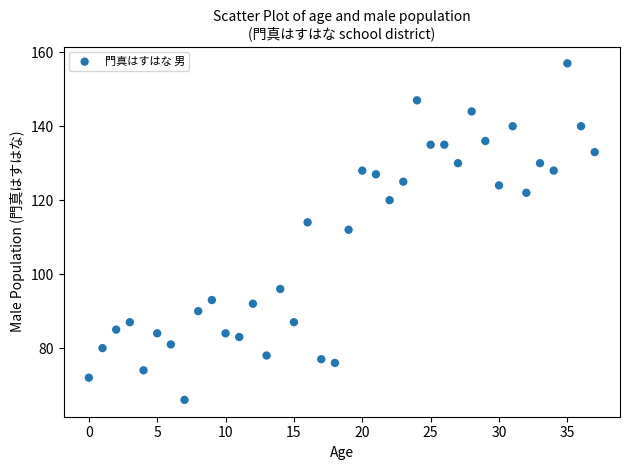

What is the range of Y values (max minus min)?

91